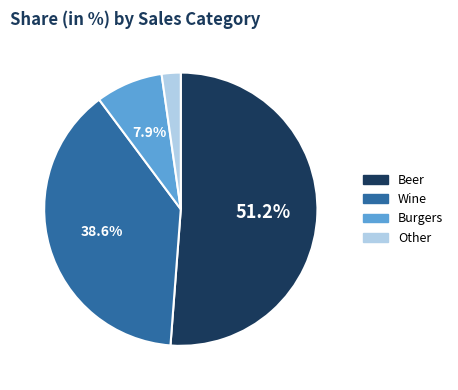

Combined, what portion of the pie is Burgers and Wine?

46.5%